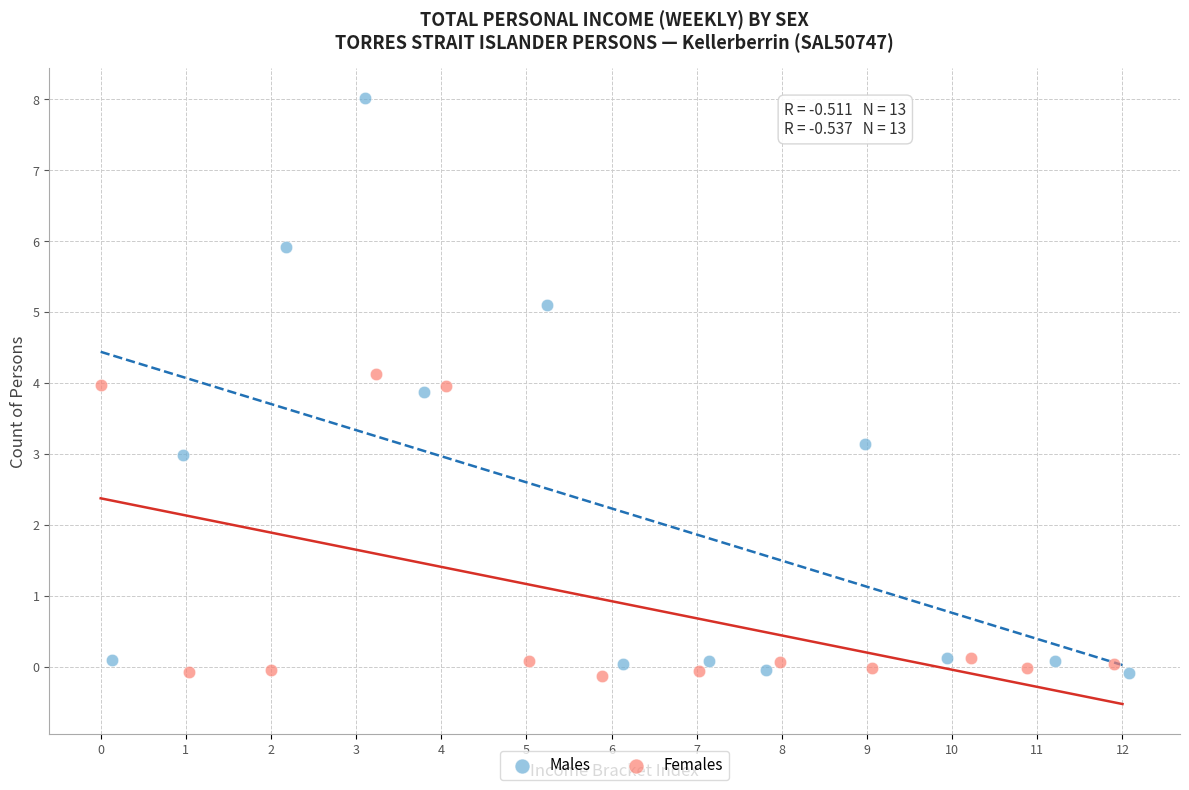

What are all the series names shown in the legend?

Males, Females